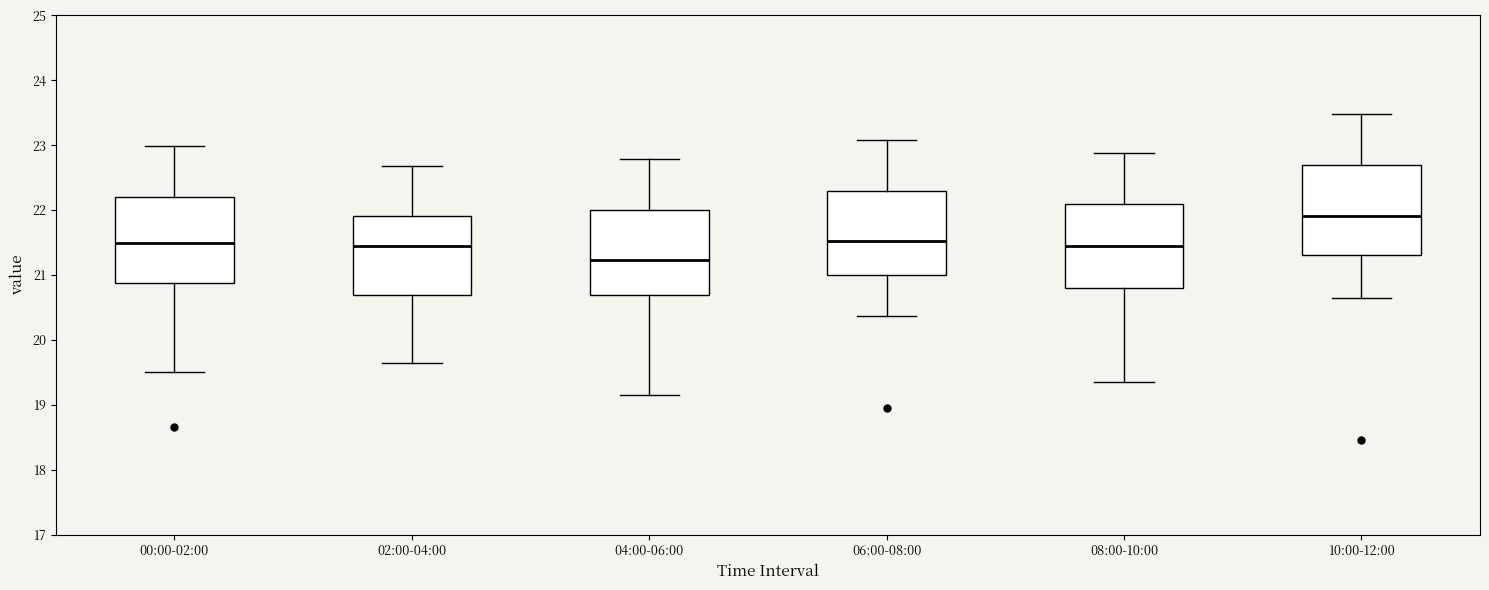

Reading left to right, transcribe this box plot: for each box, give where its median line is, the range the box spans, and where its two whiskers end, as read against the y-axis. The values are not printed on the chart, so give them approximately, as read against the axis.

00:00-02:00: median 21.5, box 20.9 to 22.2, whiskers 19.5 to 23.0
02:00-04:00: median 21.4, box 20.7 to 21.9, whiskers 19.7 to 22.7
04:00-06:00: median 21.2, box 20.7 to 22.0, whiskers 19.2 to 22.8
06:00-08:00: median 21.5, box 21.0 to 22.3, whiskers 20.4 to 23.1
08:00-10:00: median 21.4, box 20.8 to 22.1, whiskers 19.4 to 22.9
10:00-12:00: median 21.9, box 21.3 to 22.7, whiskers 20.7 to 23.5